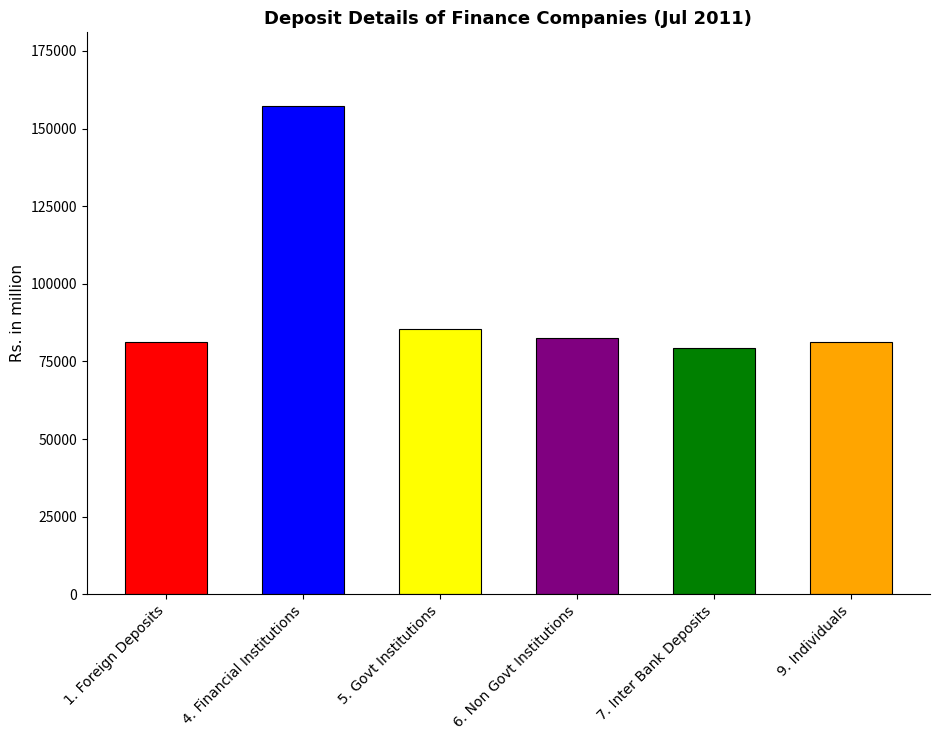

What is the label of the 1st bar from the right?

9. Individuals